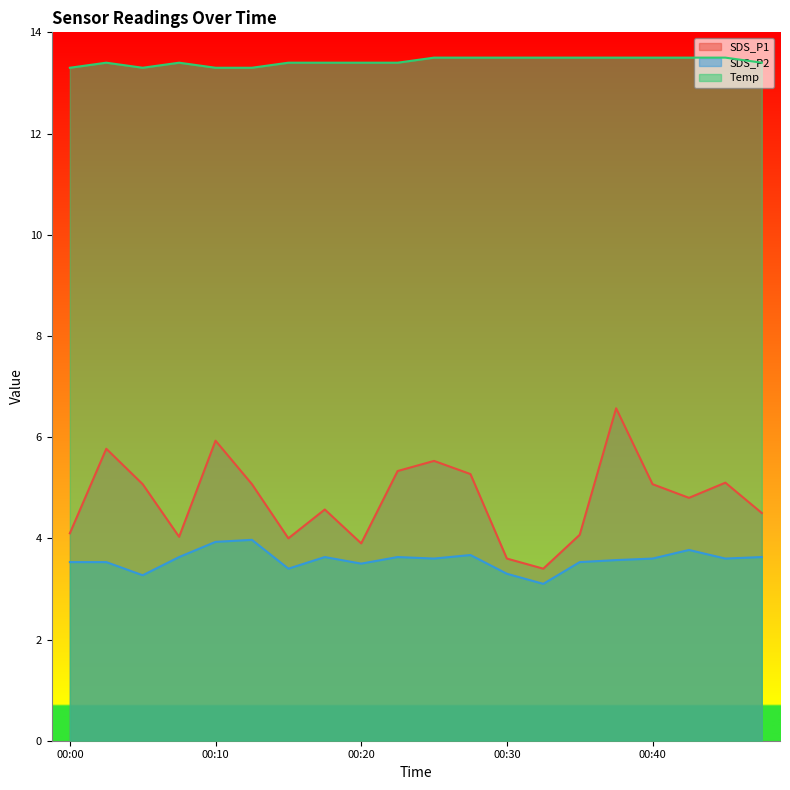

Reading left to right, extract all data points from this chart.

SDS_P1: 00:00=4.1	00:03=5.8	00:05=5.1	00:08=4.0	00:10=5.9	00:13=5.1	00:15=4.0	00:18=4.6	00:20=3.9	00:23=5.3	00:25=5.5	00:27=5.3	00:30=3.6	00:32=3.4	00:35=4.1	00:37=6.6	00:40=5.1	00:42=4.8	00:45=5.1	00:47=4.5
SDS_P2: 00:00=3.5	00:03=3.5	00:05=3.3	00:08=3.6	00:10=3.9	00:13=4.0	00:15=3.4	00:18=3.6	00:20=3.5	00:23=3.6	00:25=3.6	00:27=3.7	00:30=3.3	00:32=3.1	00:35=3.5	00:37=3.6	00:40=3.6	00:42=3.8	00:45=3.6	00:47=3.6
Temp: 00:00=13.3	00:03=13.4	00:05=13.3	00:08=13.4	00:10=13.3	00:13=13.3	00:15=13.4	00:18=13.4	00:20=13.4	00:23=13.4	00:25=13.5	00:27=13.5	00:30=13.5	00:32=13.5	00:35=13.5	00:37=13.5	00:40=13.5	00:42=13.5	00:45=13.5	00:47=13.4